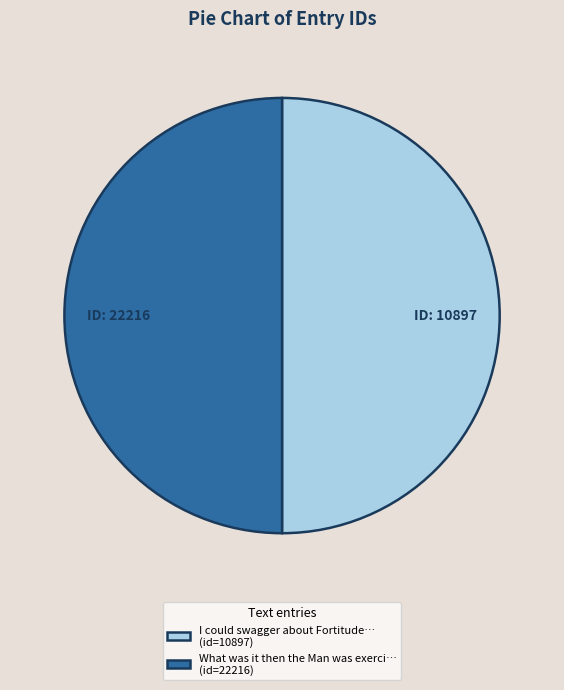

Do I could swagger about Fortitude… (id=10897) and What was it then the Man was exerci… (id=22216) together represent more than half of the pie?

Yes